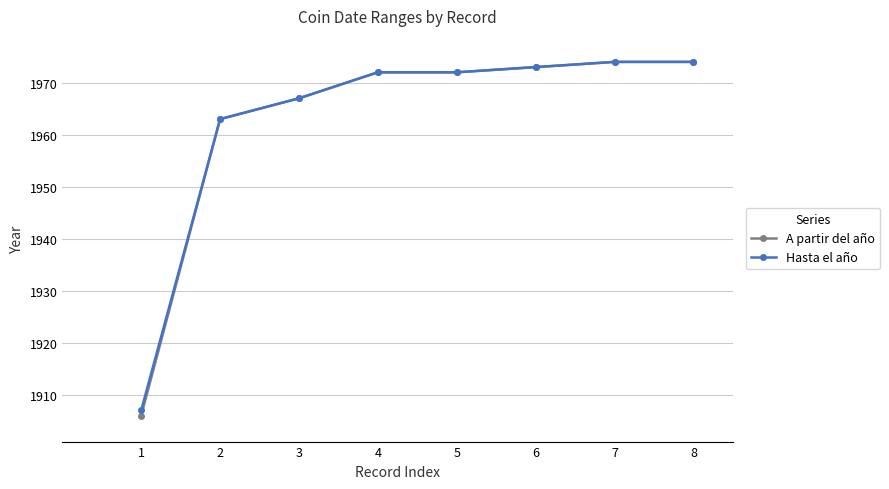

The Hasta el año series shows 1083 at 3. True or false?

False